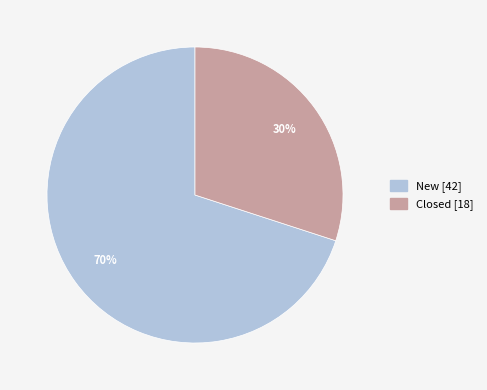

What percentage is the Closed slice, to the nearest percent?

30%